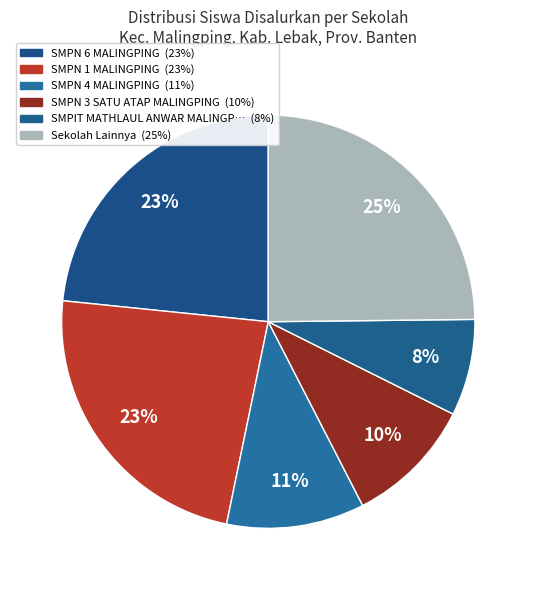

How many slices are in this pie chart?

6